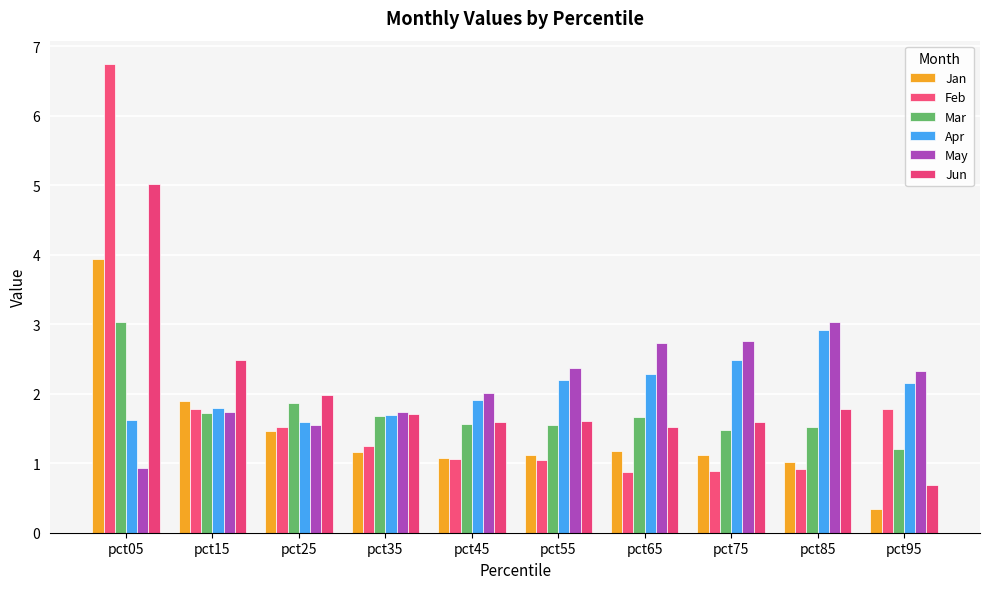

How many bars are there in total?

60